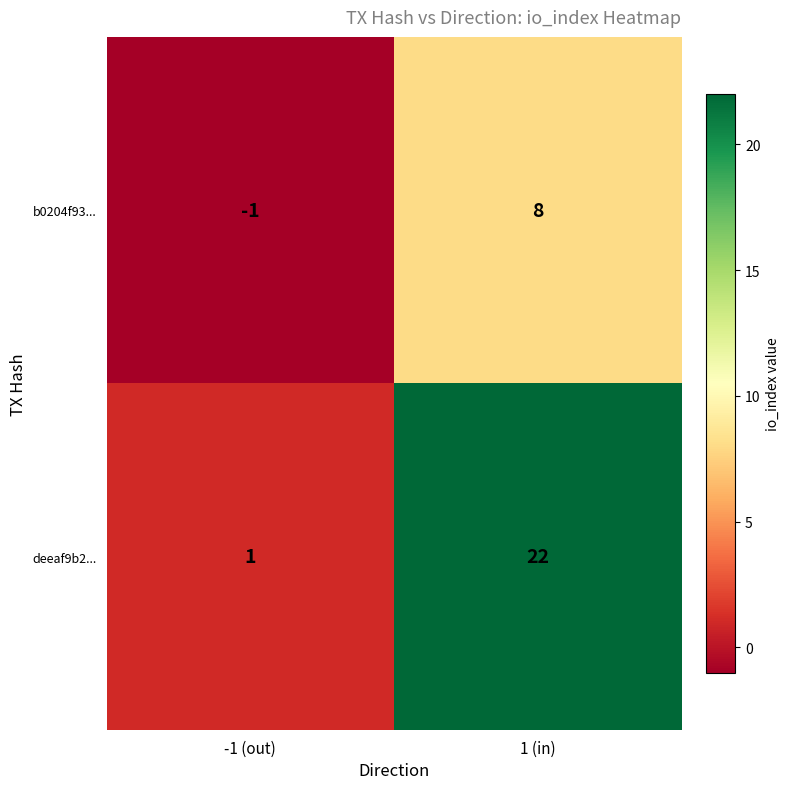

Which series has the largest total across all categories?

deeaf9b2...